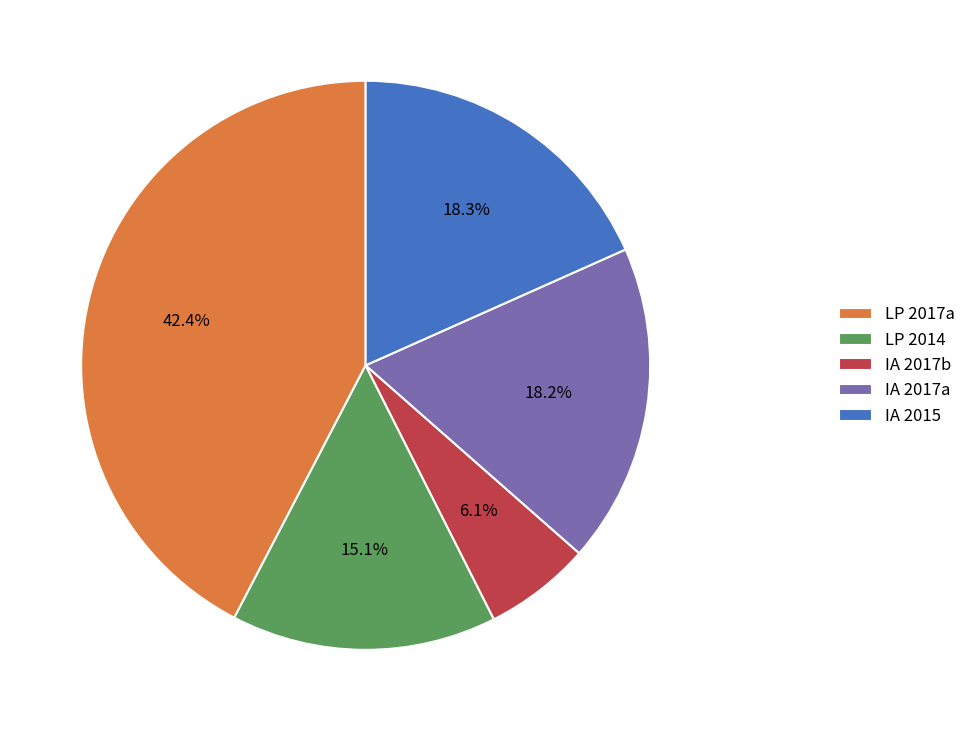

Approximately how many times larger is the value at IA 2015 compared to IA 2017b?

3.0